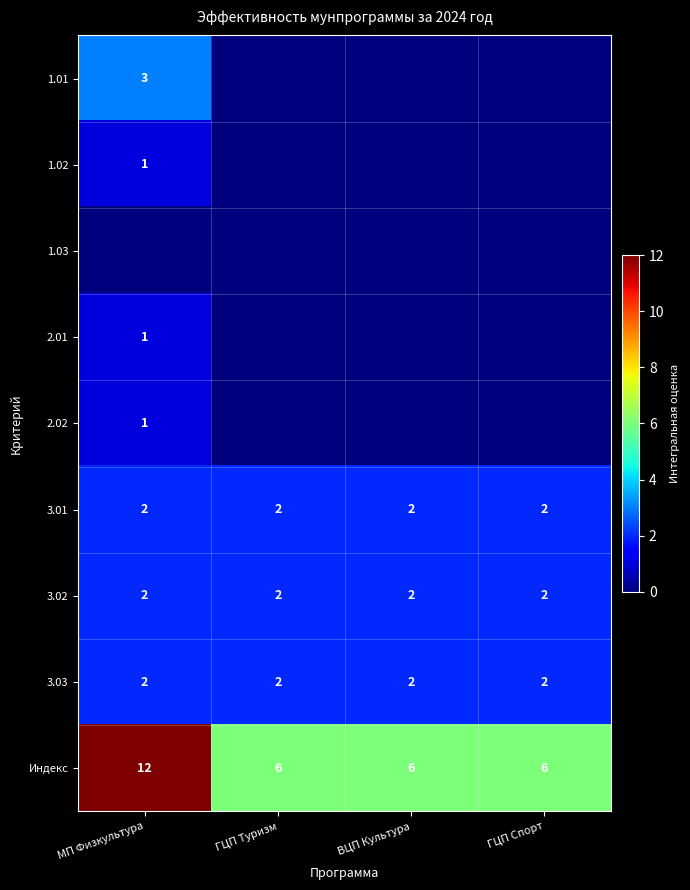

True or false: 3.02 has a value of 2 at ГЦП Туризм.

True